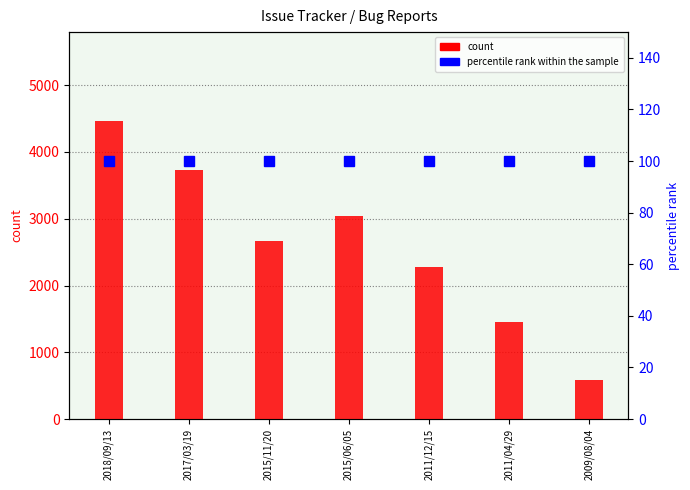

True or false: count has a value of 2299 at 2017/03/19.

False